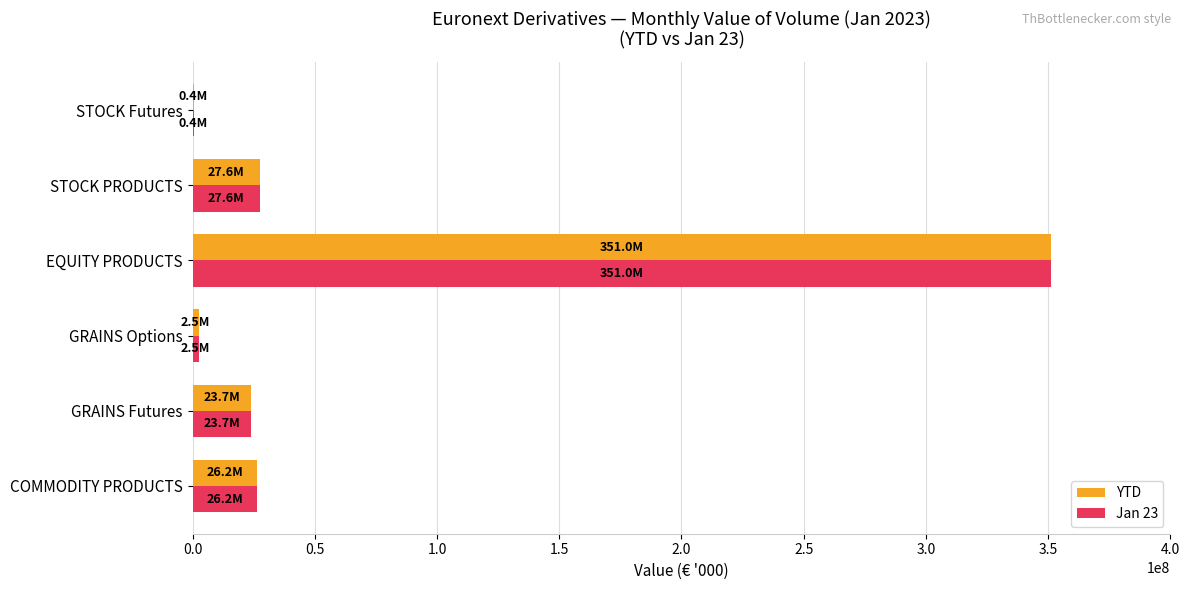

At which category does the chart reach its peak across all series?

EQUITY PRODUCTS